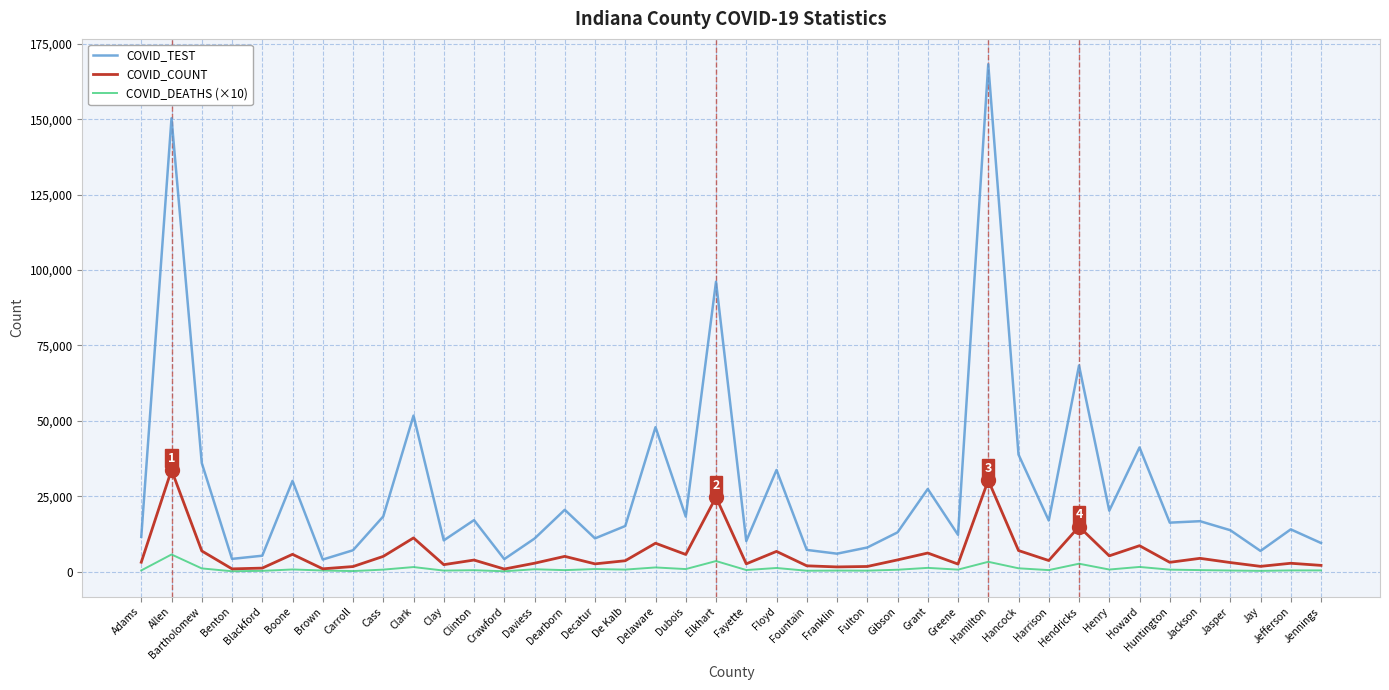

Where does the COVID_TEST series first go above 16221?

Allen